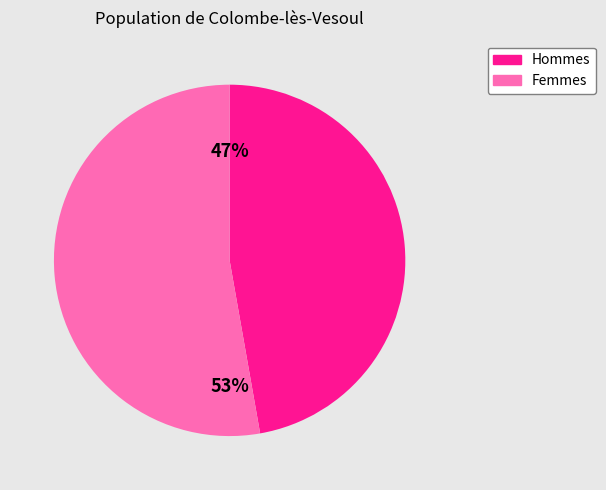

How many segments does this pie chart have?

2